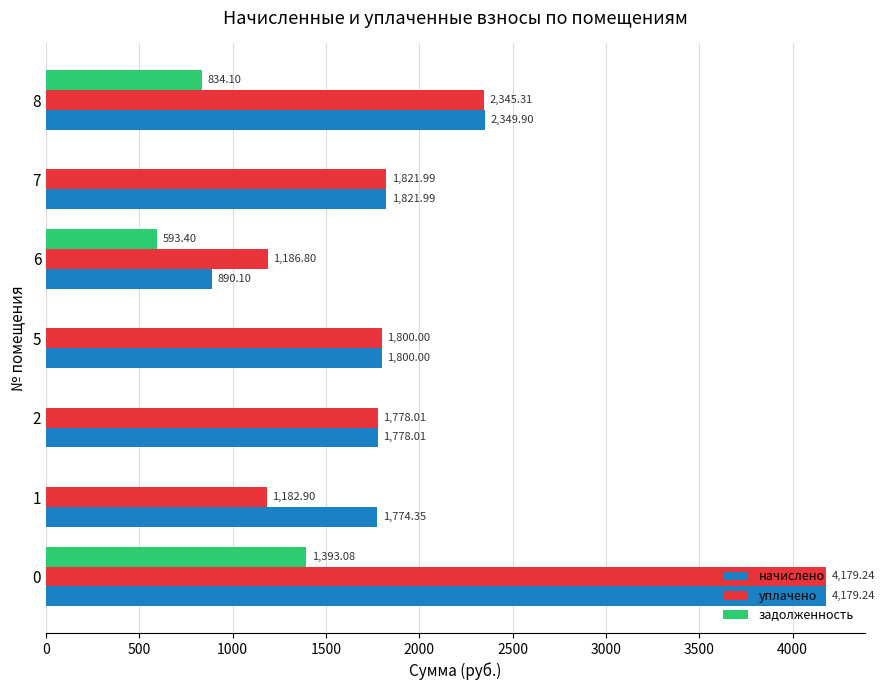

What is the sum of the начислено values at 5 and 6?

2690.1